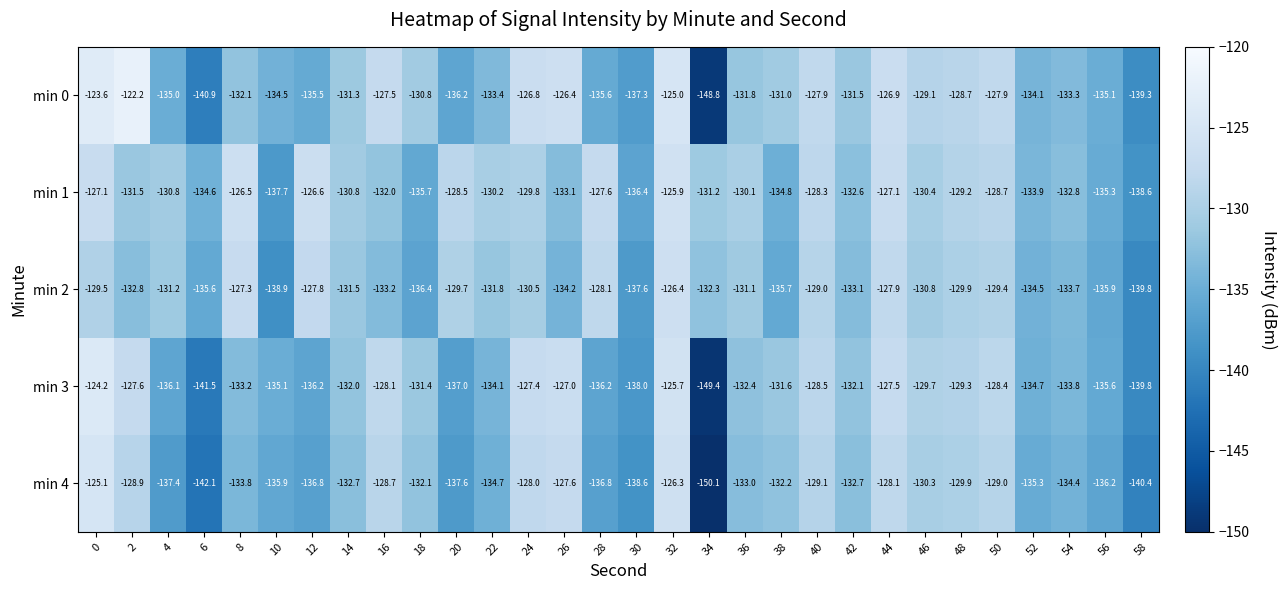

The min 4 series shows -68.5 at 36. True or false?

False